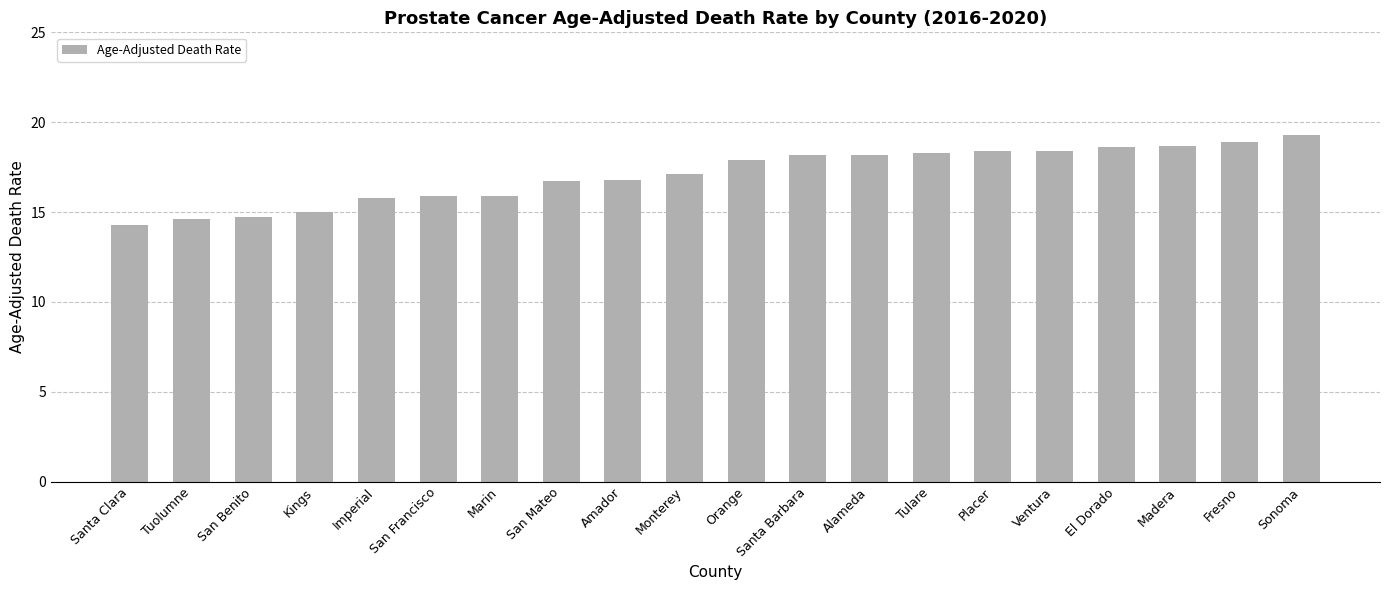

Between Orange and Kings, which is larger?

Orange